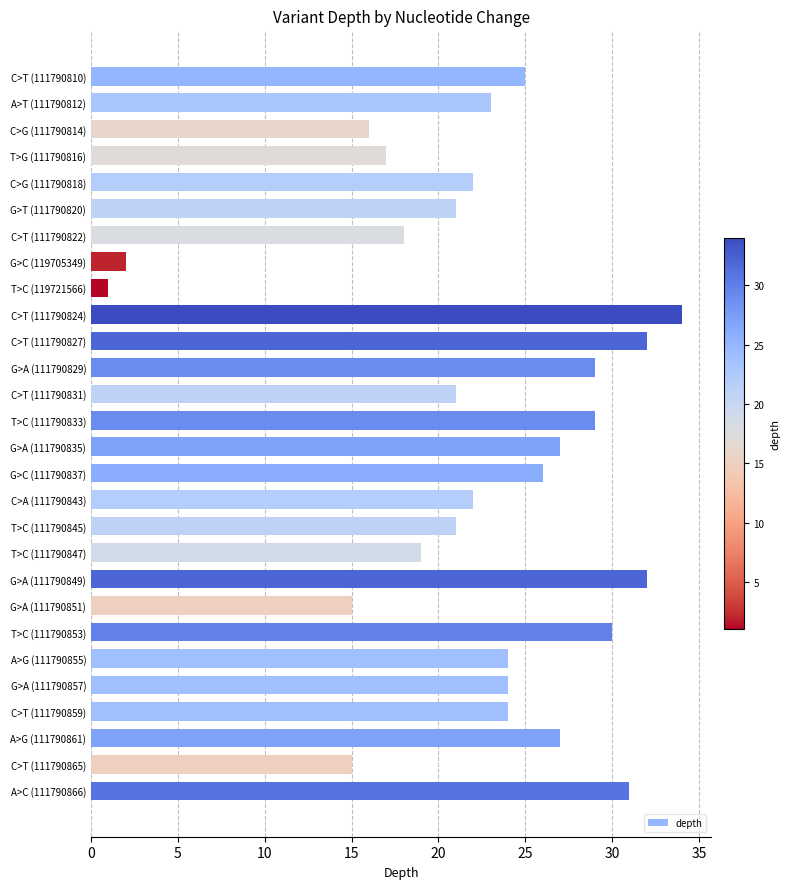

What is the change in value from C>G (111790818) to G>C (111790837)?

+4